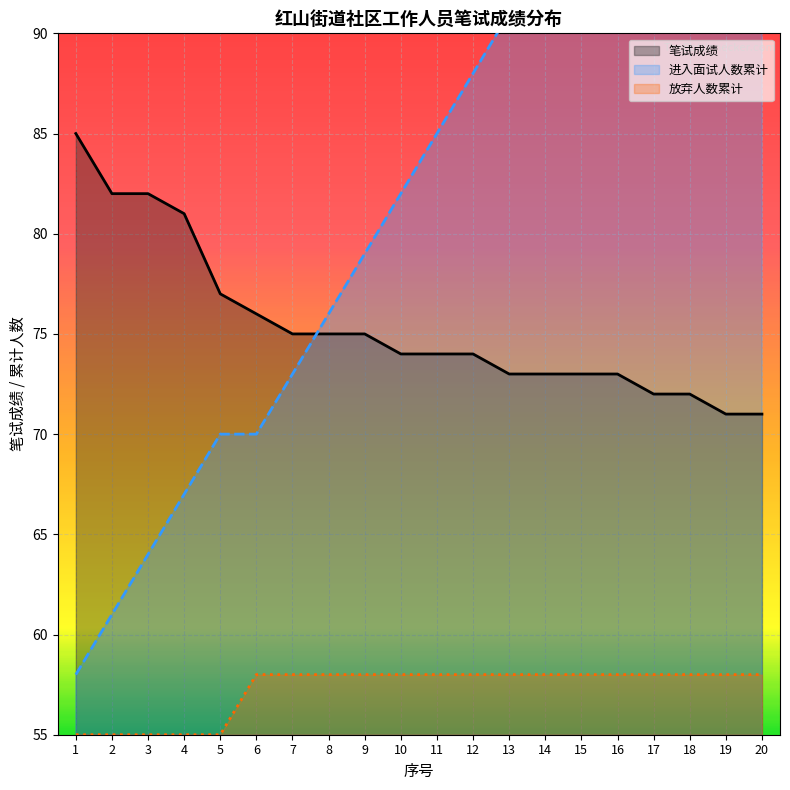

True or false: 进入面试人数累计 has more than 0 points higher than both neighbors.

False